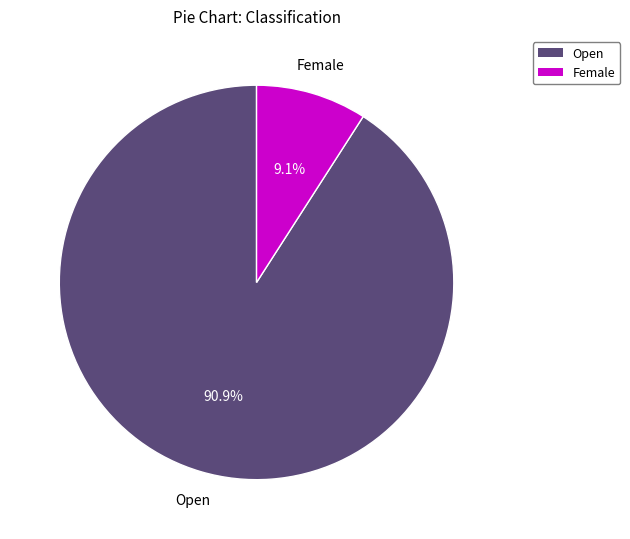

How many segments does this pie chart have?

2